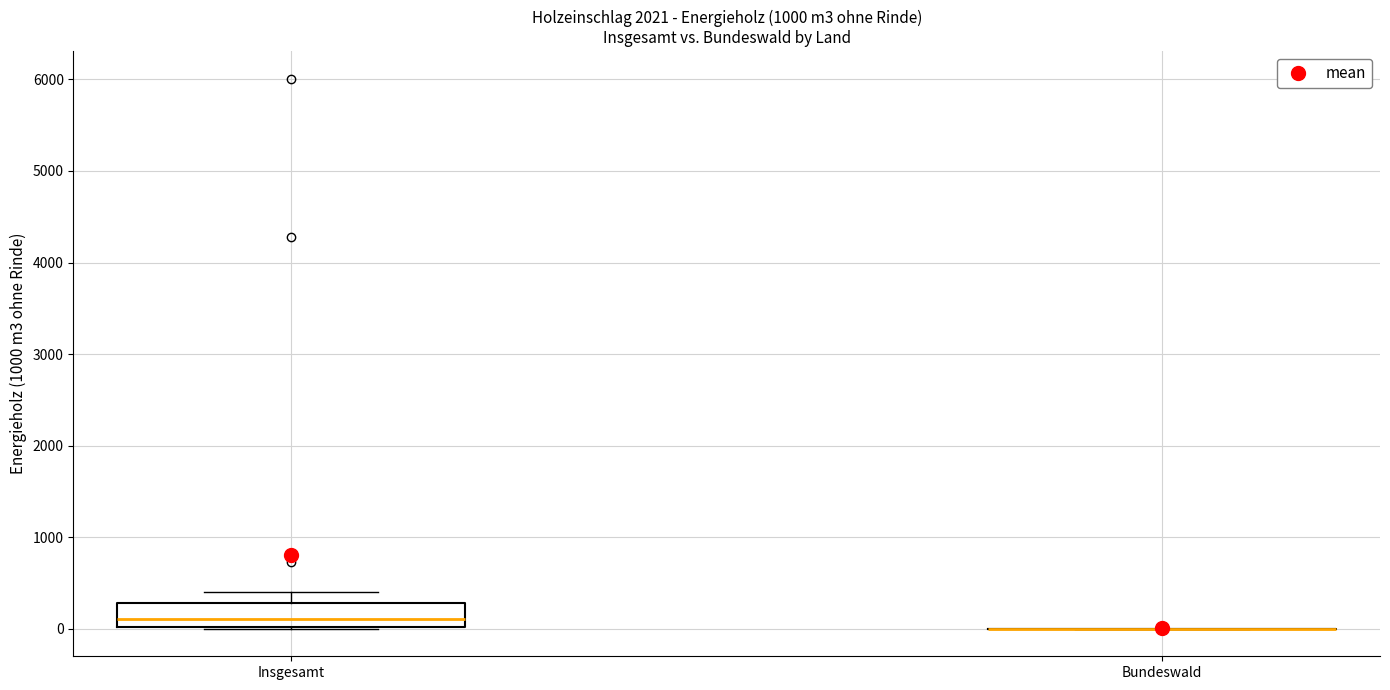

Reading left to right, read every box against the y-axis: the position of its median line, the range the box covers, and the ends of its whiskers. The values are not printed on the chart, so give them approximately, as read against the axis.

Insgesamt: median 100, box 0 to 300, whiskers 0 to 400
Bundeswald: box collapsed to a line at 0, whiskers 0 to 0